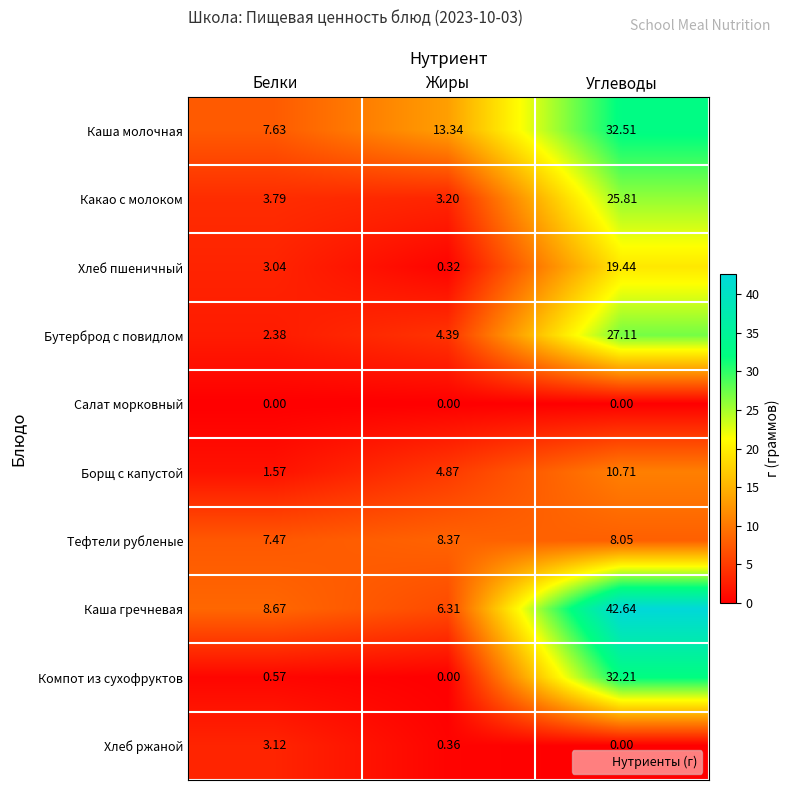

Which series has the largest total across all categories?

Каша гречневая